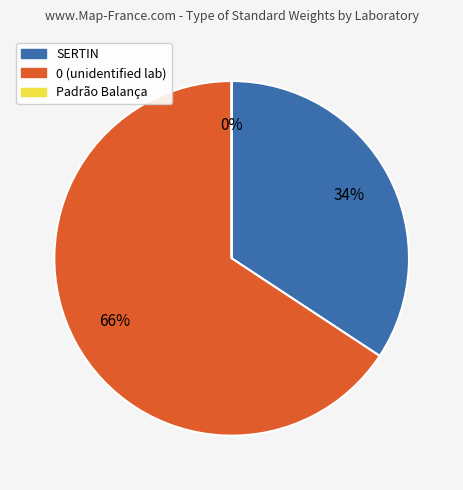

To the nearest percent, what is the difference between the largest and smallest slice percentages?

66%